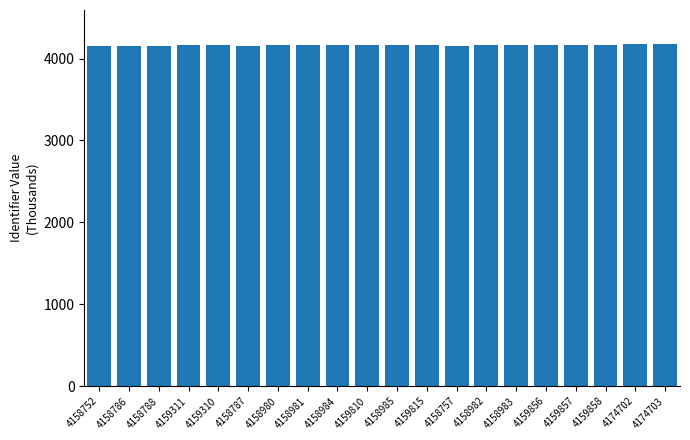

What is the approximate value at 4159856?

4159.9